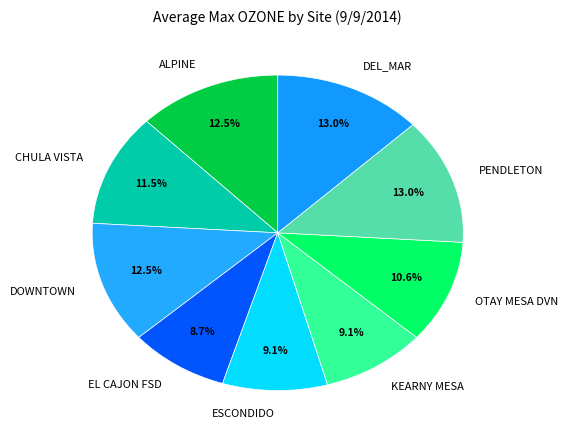

To the nearest percent, what is the combined percentage of DEL_MAR and PENDLETON?

26%